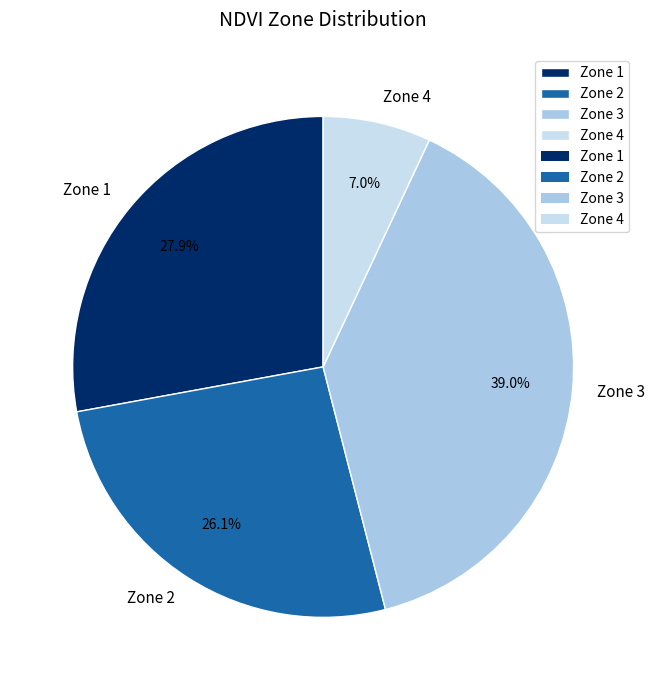

To the nearest percent, what is the difference between the Zone 3 and Zone 2 slice percentages?

13%